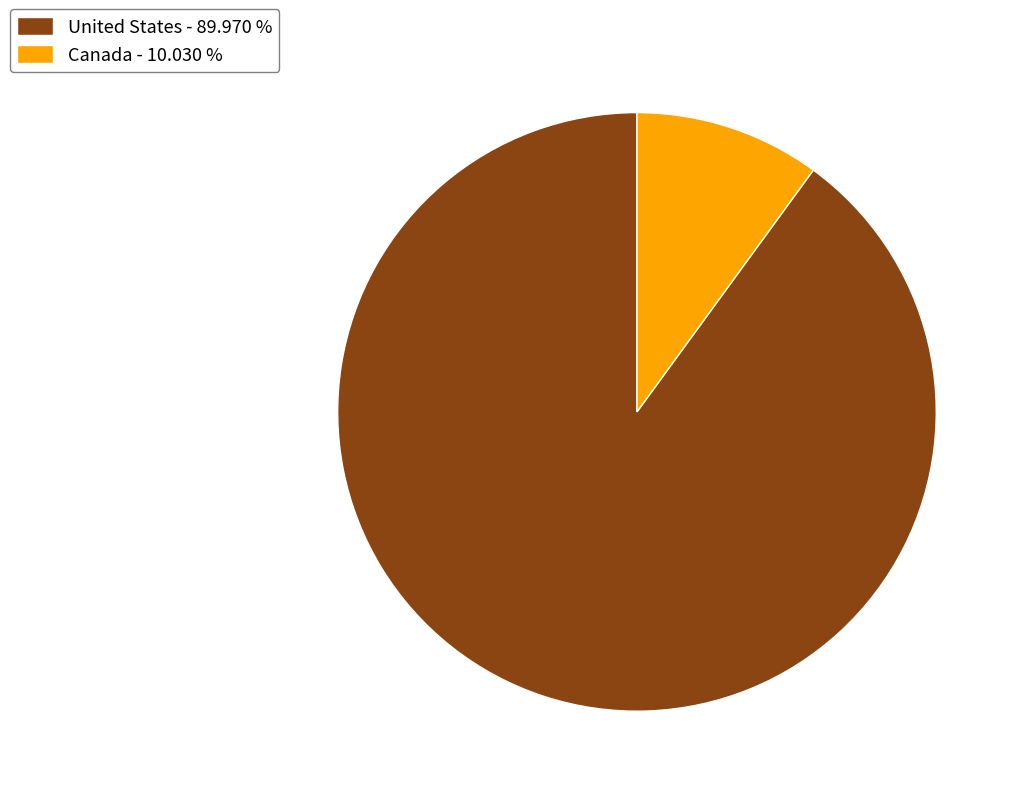

Is it true that United States is 90% of the pie?

True